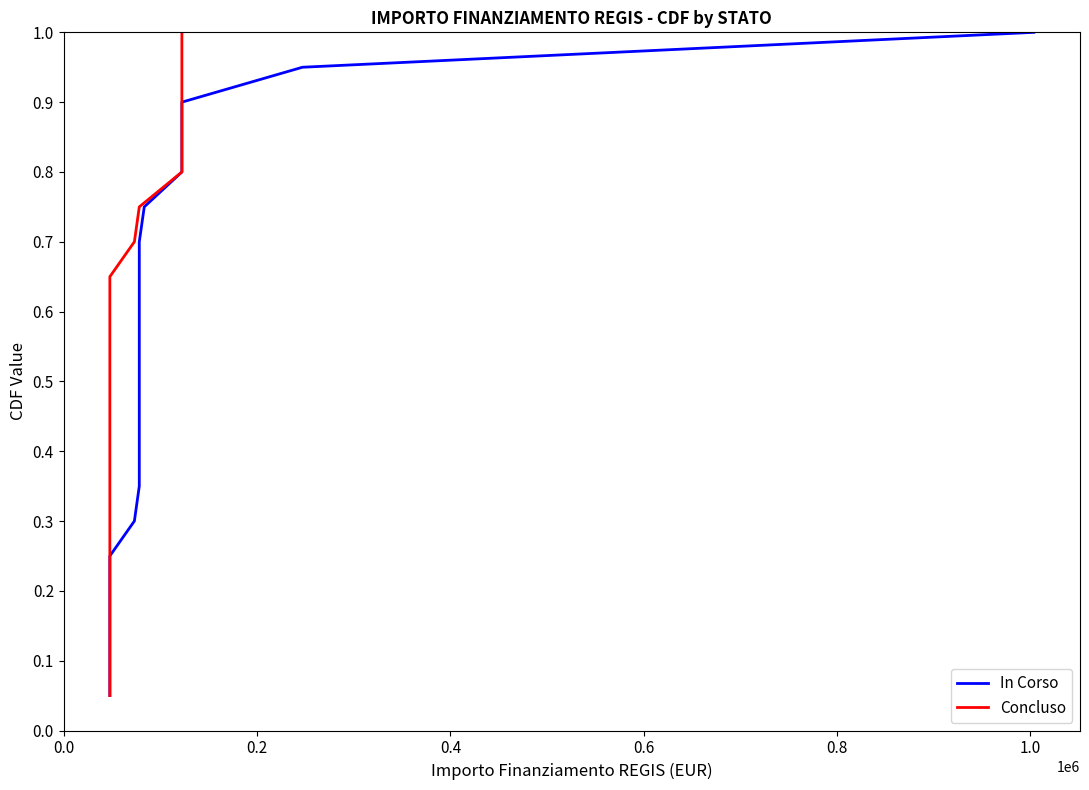

Is this an area chart (filled region under the line)?

No